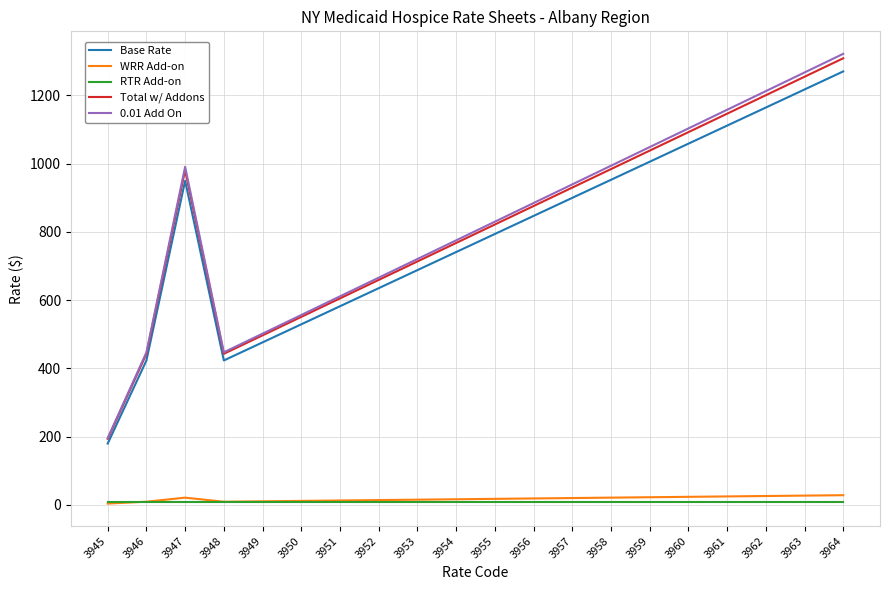

Where does the Base Rate series first go above 846?

3947